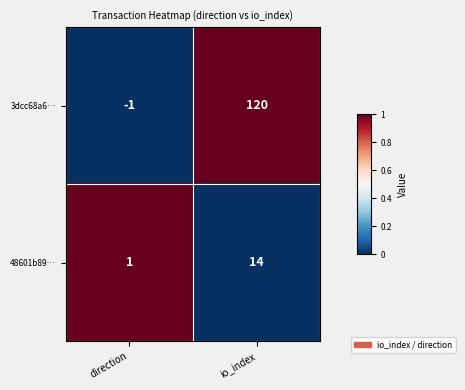

Which category has the lowest value across all series?

direction